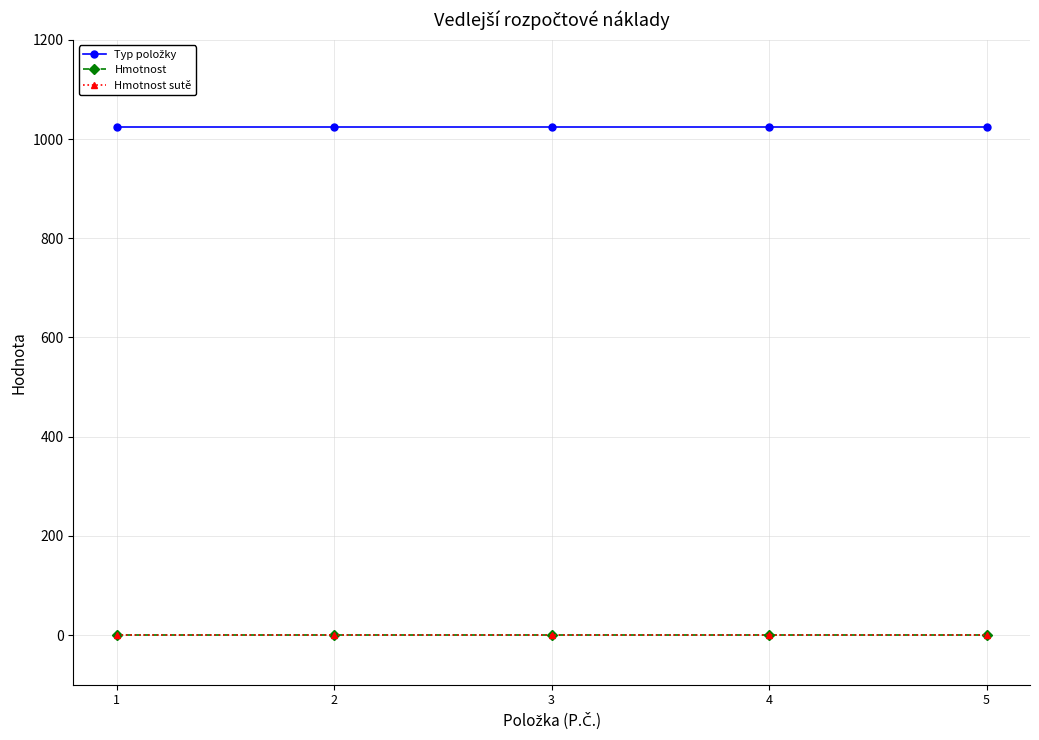

At which label is Hmotnost sutě closest to 0?

1